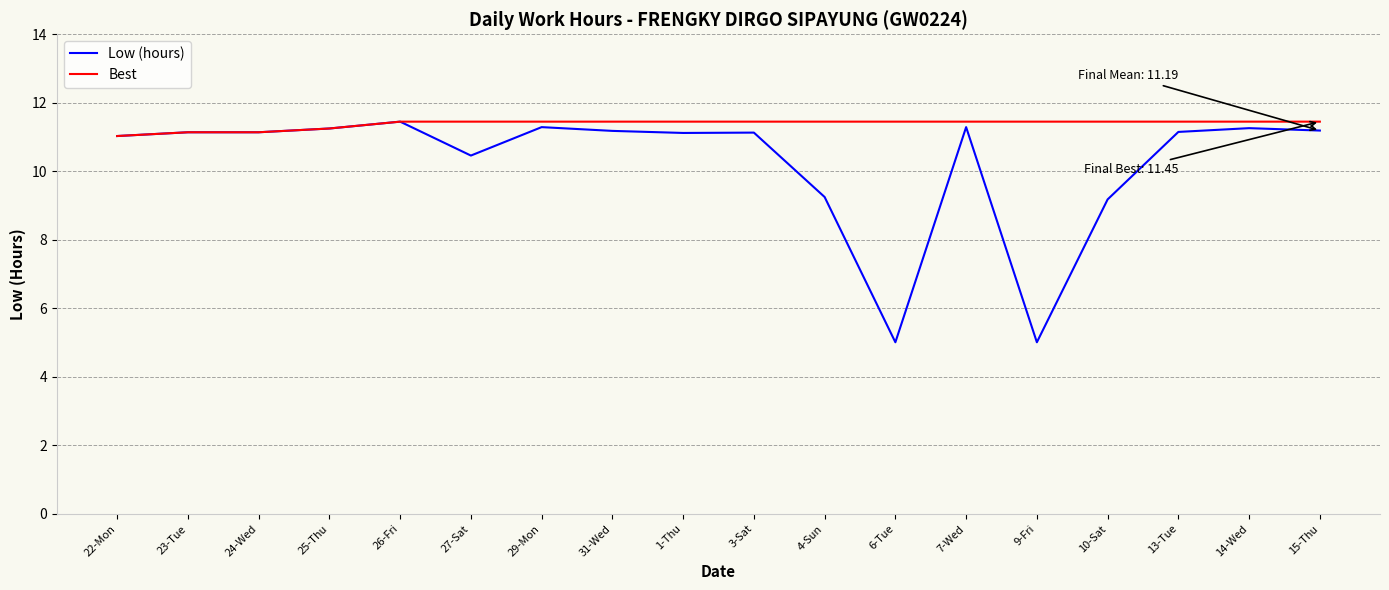

Is the value of Low (hours) at 9-Fri greater than the value of Best at 29-Mon?

No